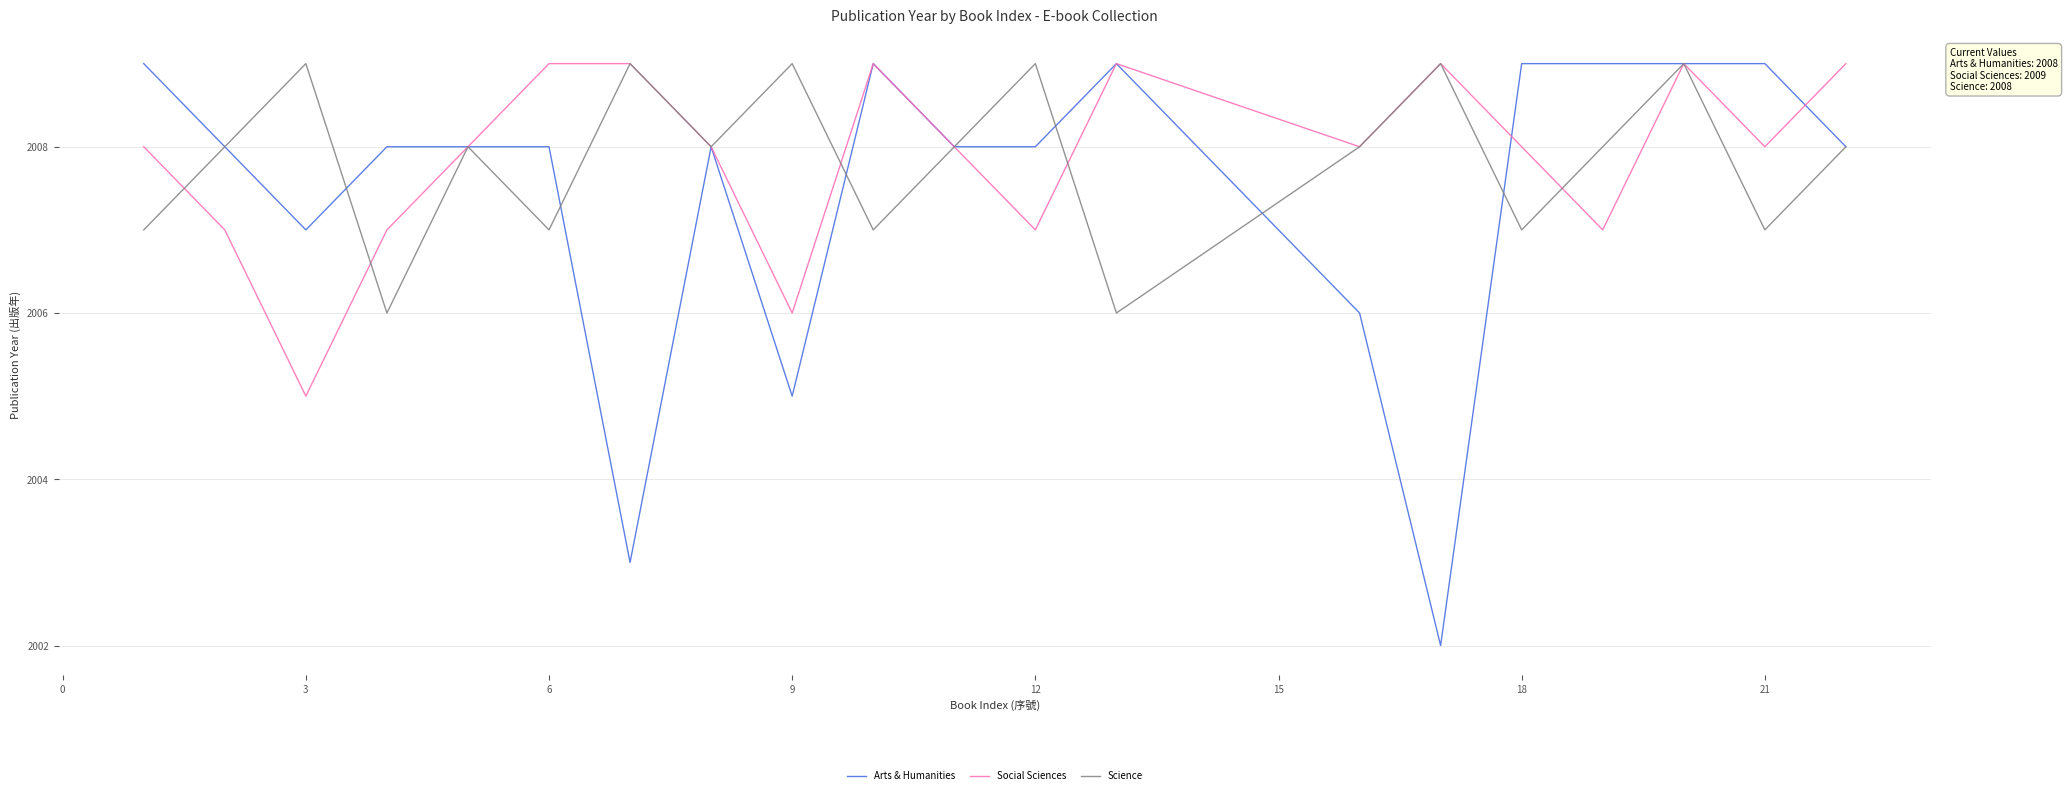

What is the greatest value displayed?

2009